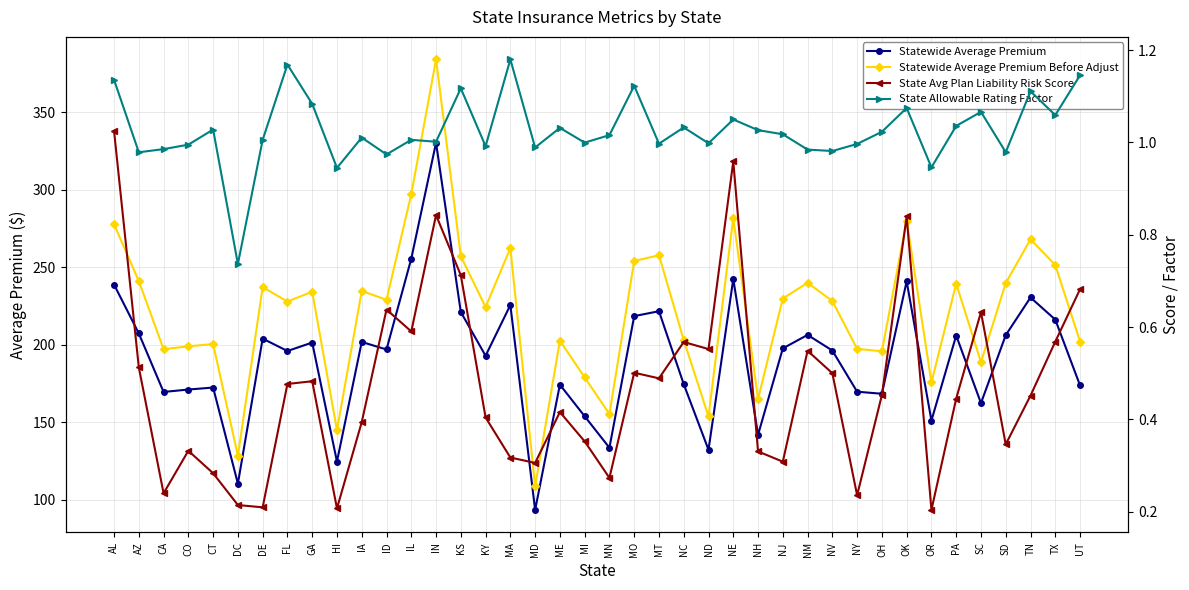

List the labels in order of State Avg Plan Liability Risk Score value, largest first.

AL, NE, IN, OK, KS, UT, ID, SC, IL, TX, NC, ND, NM, AZ, MO, NV, MT, GA, FL, OH, TN, PA, ME, KY, IA, MI, SD, CO, NH, MA, NJ, MD, CT, MN, CA, NY, DC, DE, HI, OR